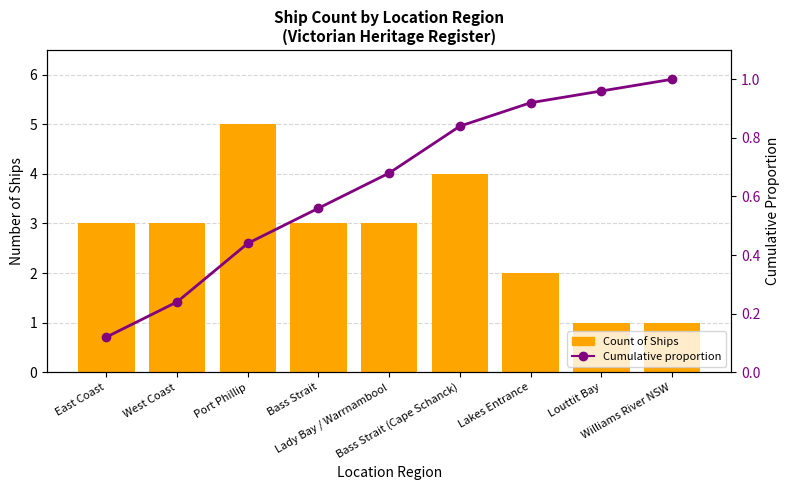

At how many categories does at least one series exceed 0?

9